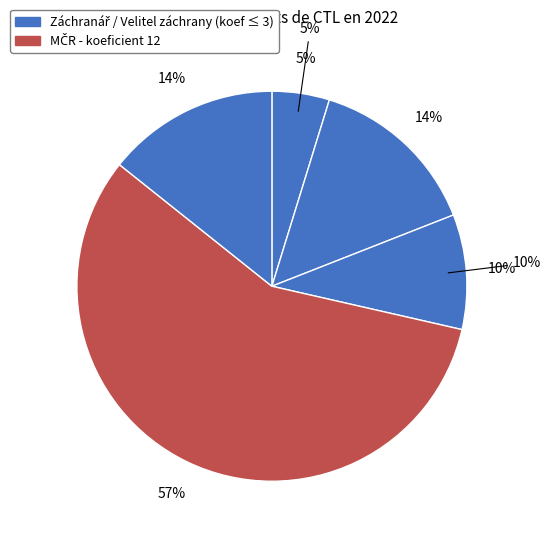

True or false: 221319 accounts for 48% of the total.

False